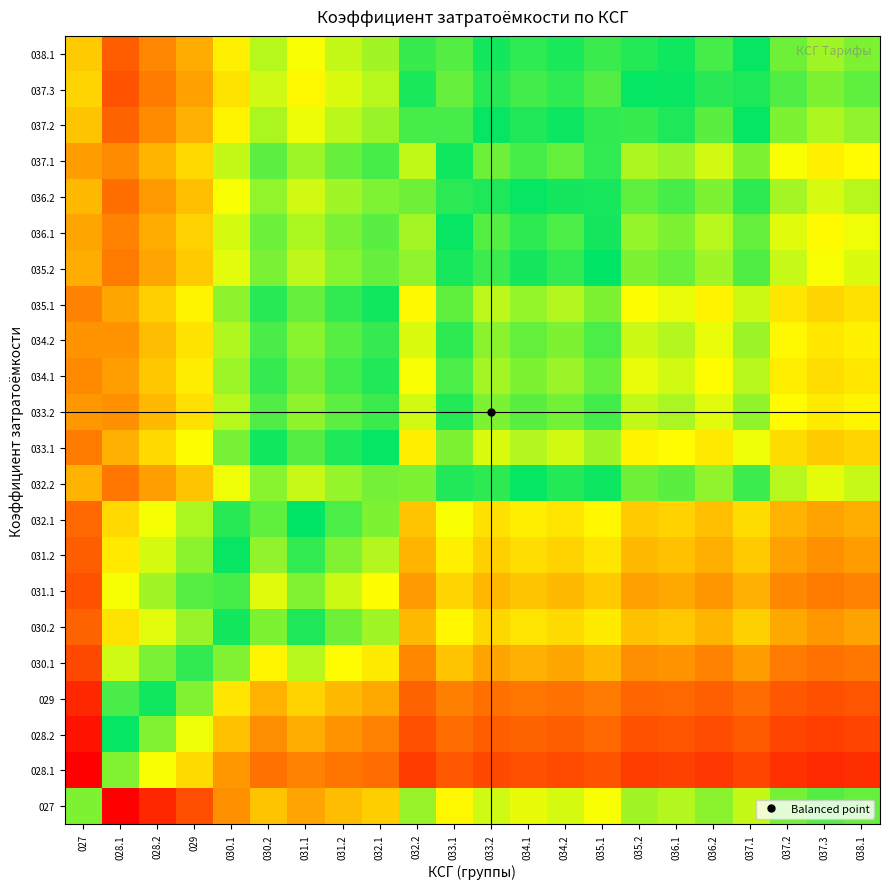

What is the minimum value shown in the chart?

-2.1